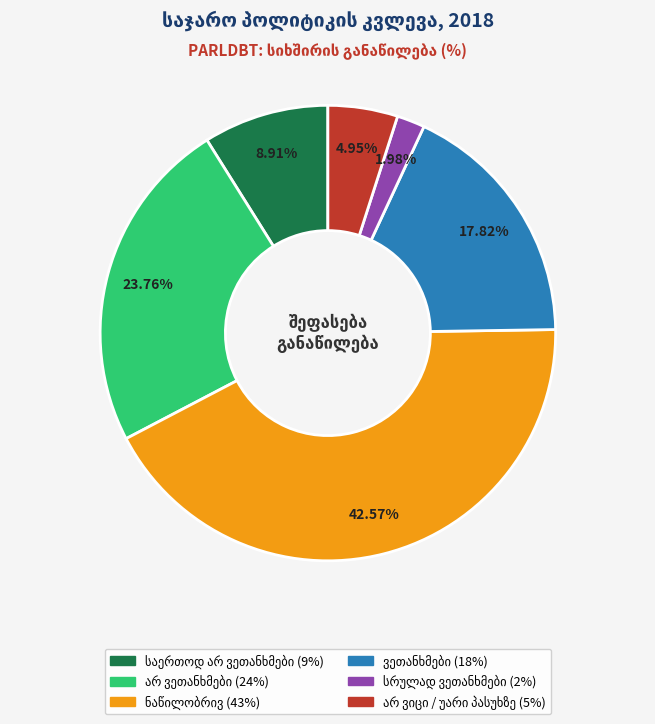

Count the number of slices in the pie.

6